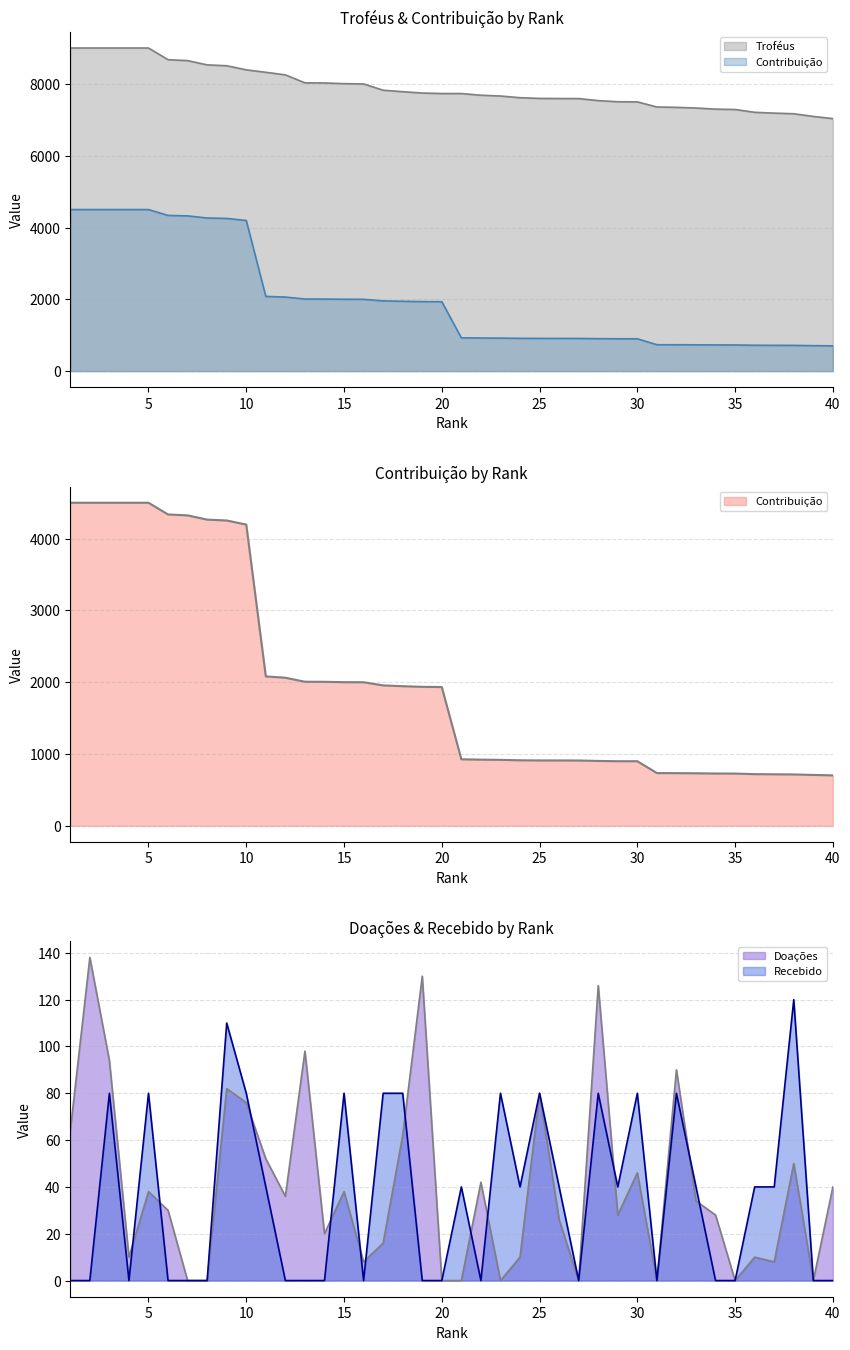

What is the total value across all series at 8?

12795